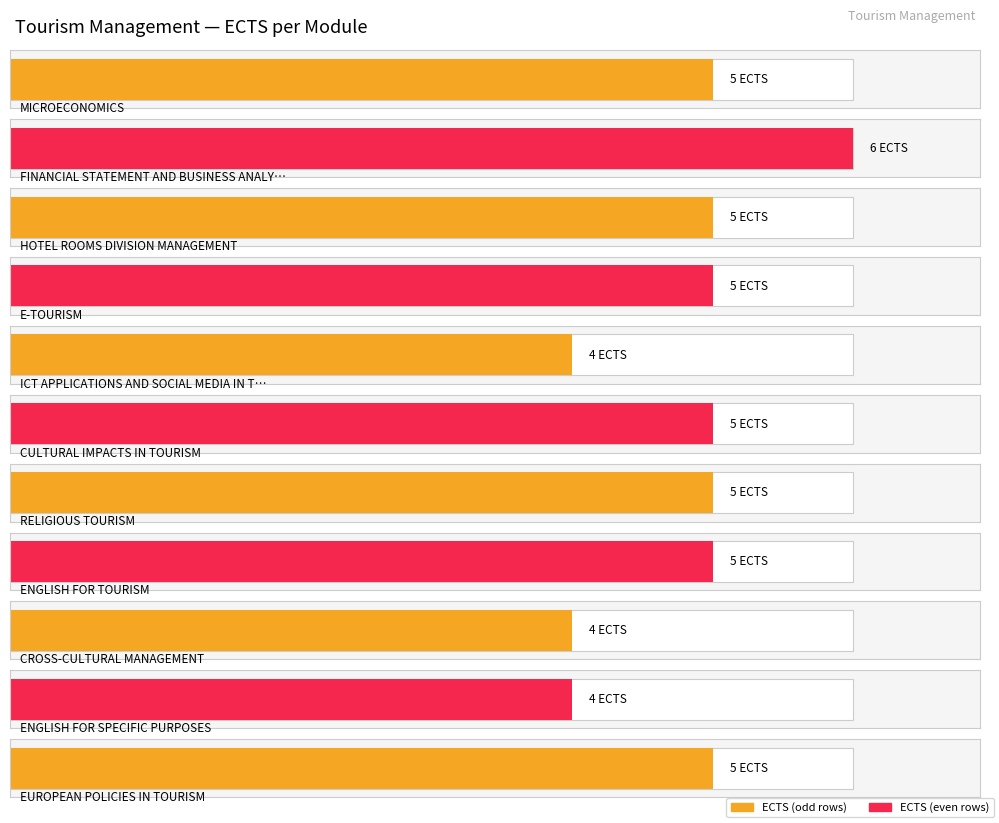

Reading left to right, list all the values displayed in this chart.

M. KONIORDOS=5	P. KALANTONIS=6	K. SERGOPOULOS=5	V. KATSONI=5	V. KATSONI=4	K. KIKILIA=5	P. MOIRA=5	E. TERZOGLOU=5	M. KONIORDOS=4	E. TERZOGLOU=4	K. KIKILIA=5